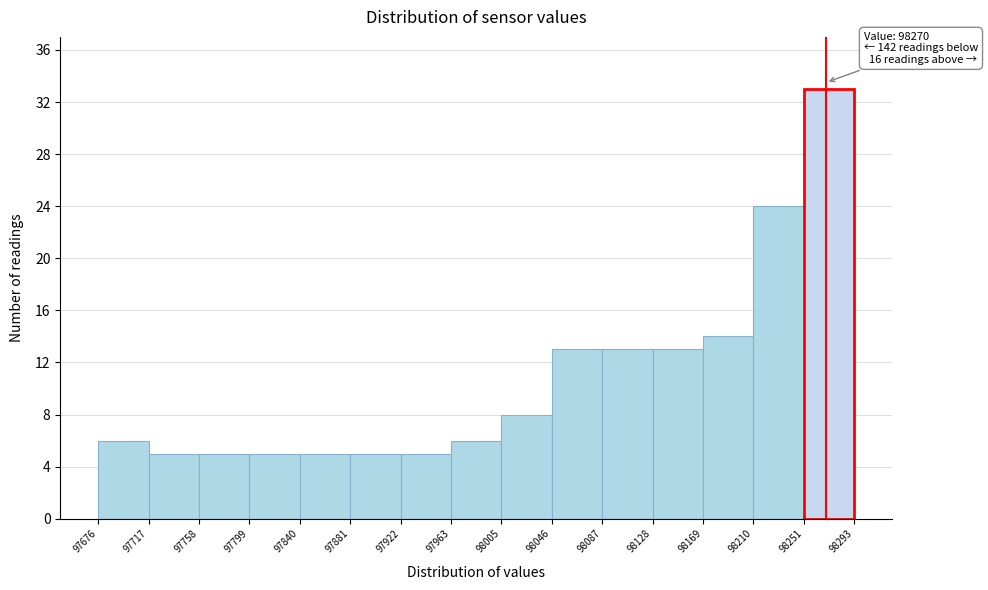

Which range on the x-axis has the tallest bar?

98251 to 98293